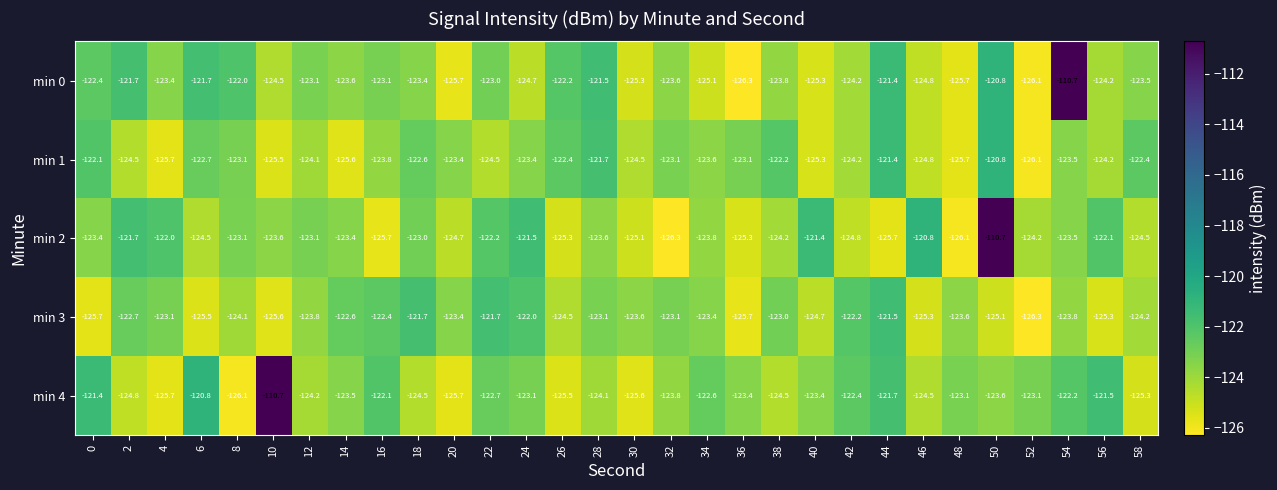

Which category has the lowest value in the min 0 series?

36